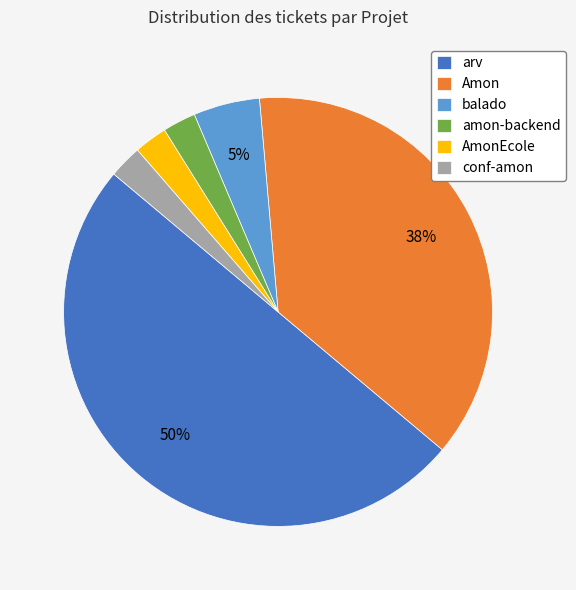

Do AmonEcole and Amon together represent more than half of the pie?

No